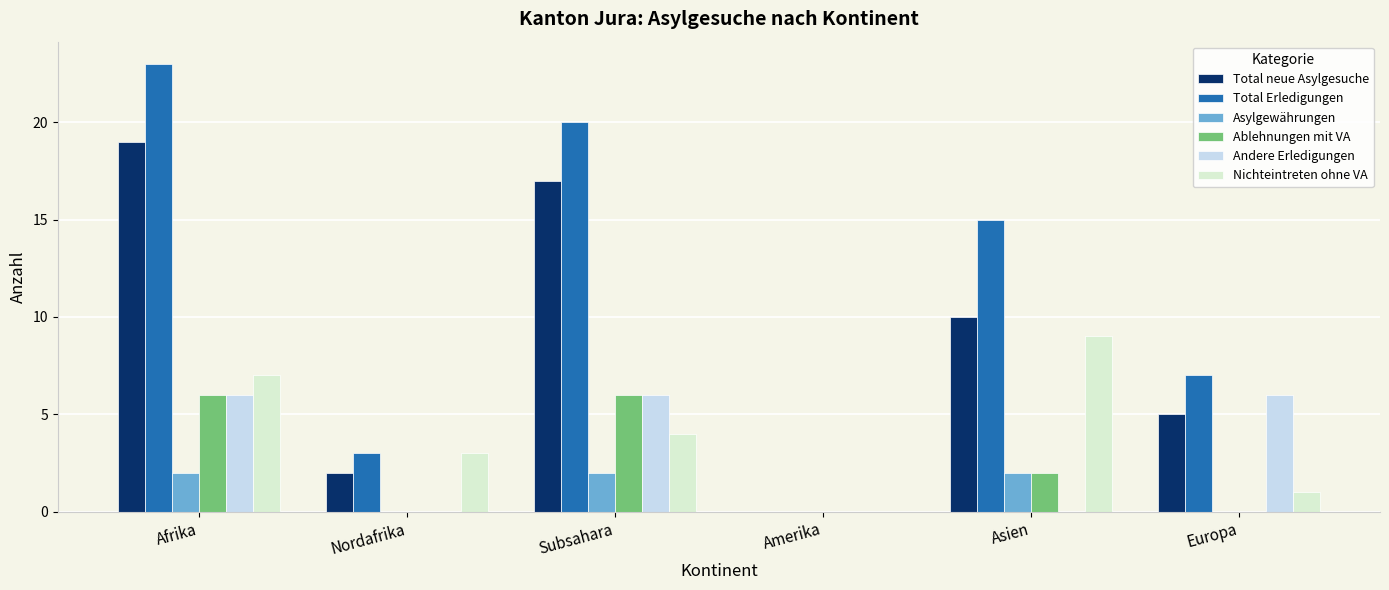

List the labels in order of Total Erledigungen value, smallest first.

Amerika, Nordafrika, Europa, Asien, Subsahara, Afrika